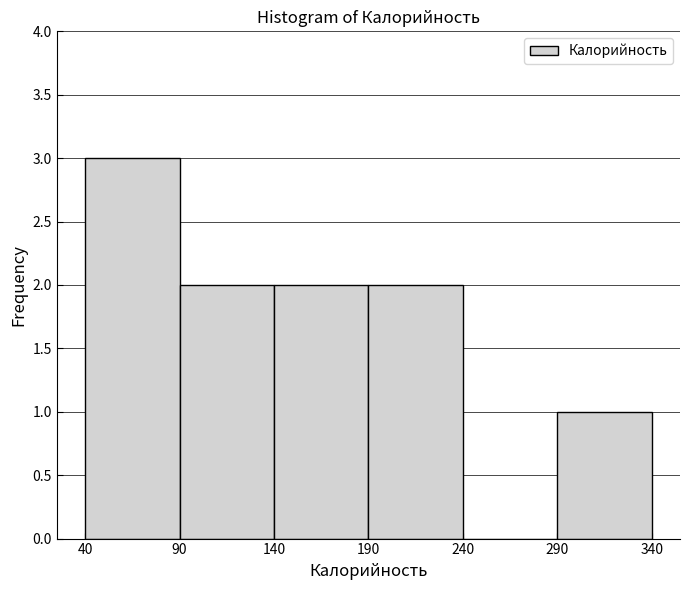

What is the height of the bar covering 90 to 140 on the x-axis? The values are not printed on the chart, so give them approximately, as read against the axis.

2